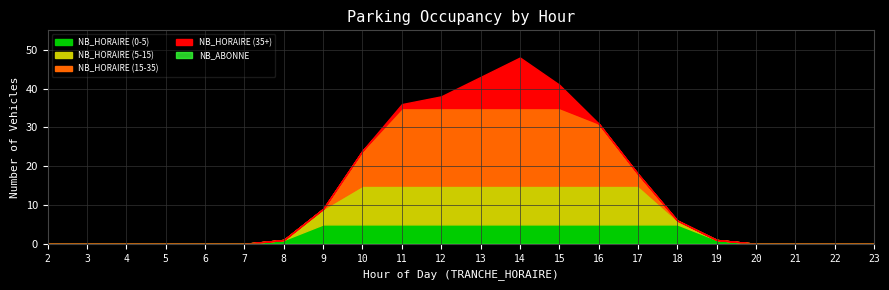

Count the number of categories in the chart.

22